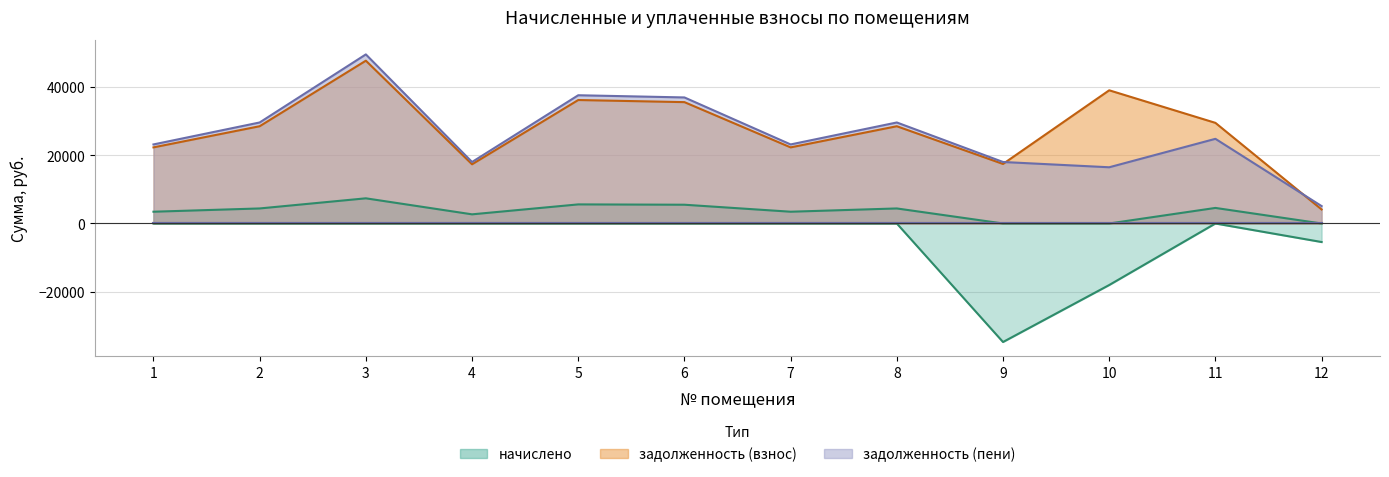

How many interior local valleys does the задолженность (пени) series have?

3